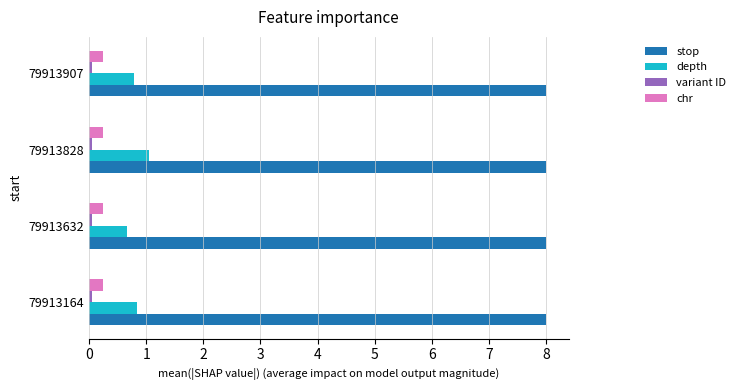

The depth series shows 0.8 at 79913164. True or false?

True